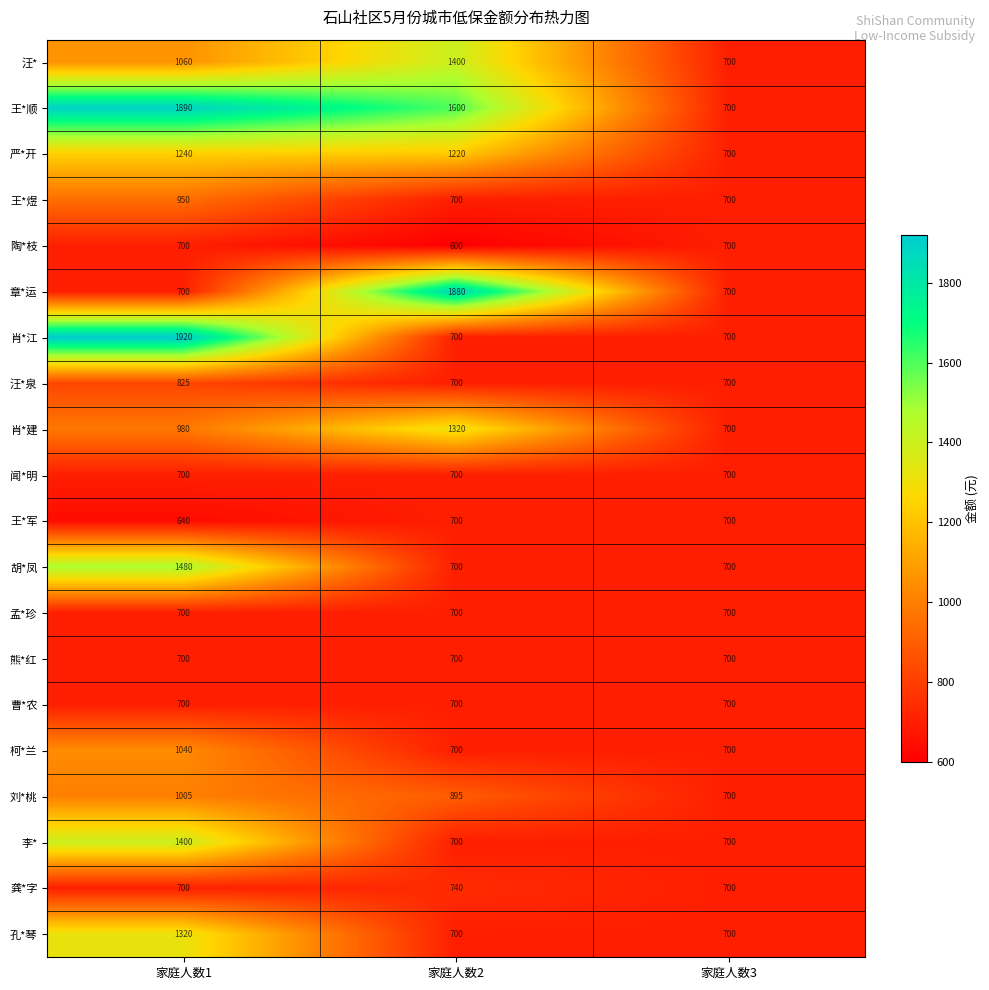

The value of 孟*珍 at 家庭人数2 is 700. True or false?

True